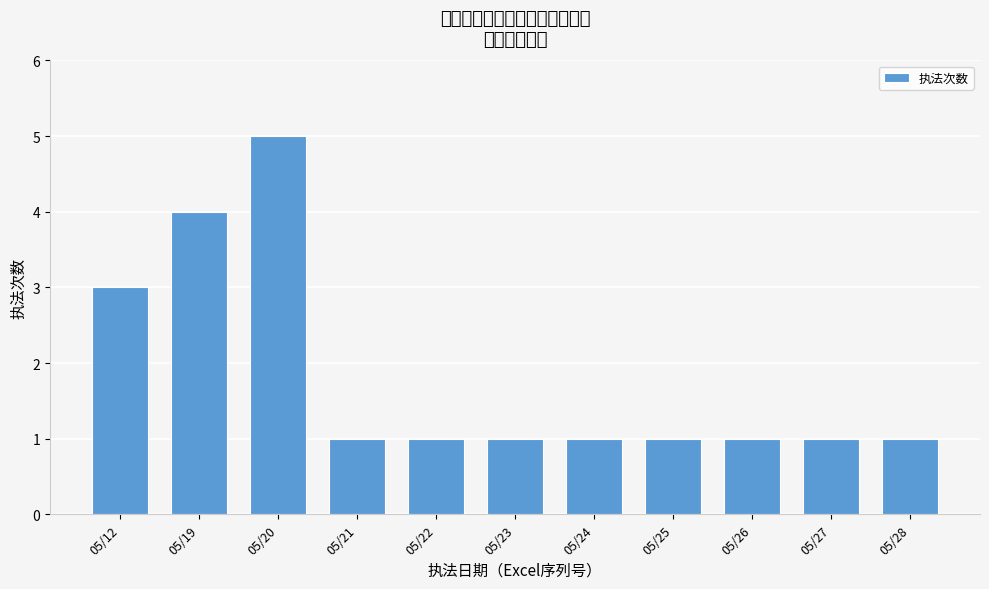

Reading left to right, extract all data points from this chart.

05/12=3	05/19=4	05/20=5	05/21=1	05/22=1	05/23=1	05/24=1	05/25=1	05/26=1	05/27=1	05/28=1